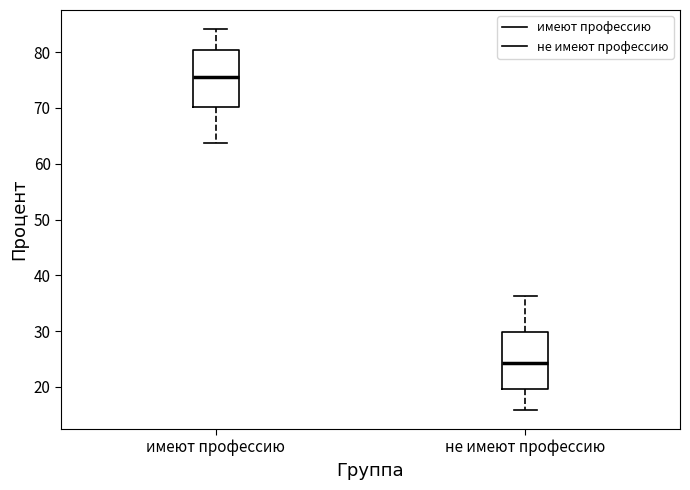

Which box has the highest median line?

имеют профессию